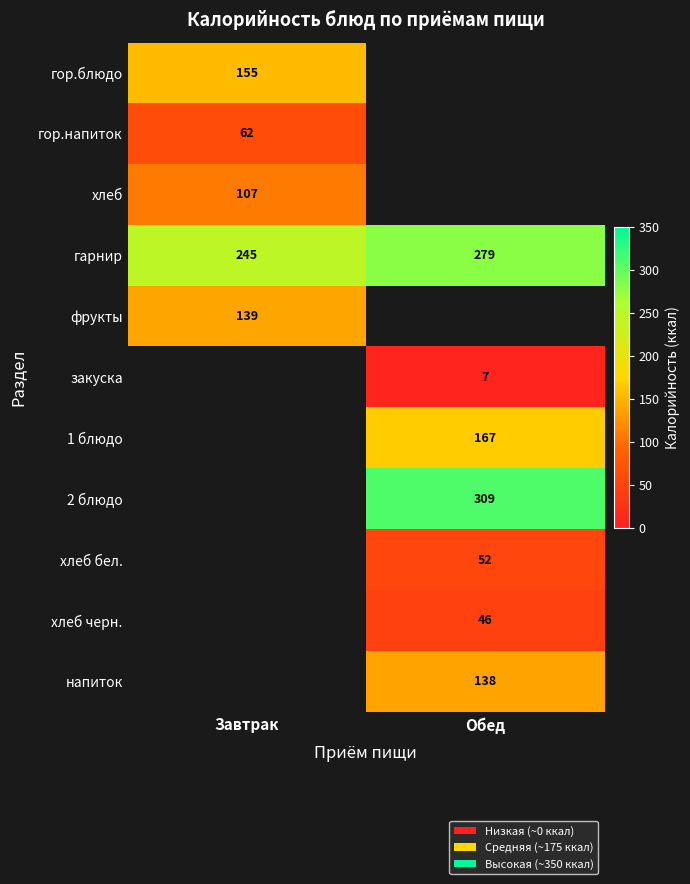

True or false: хлеб has a value of 46 at Завтрак.

False